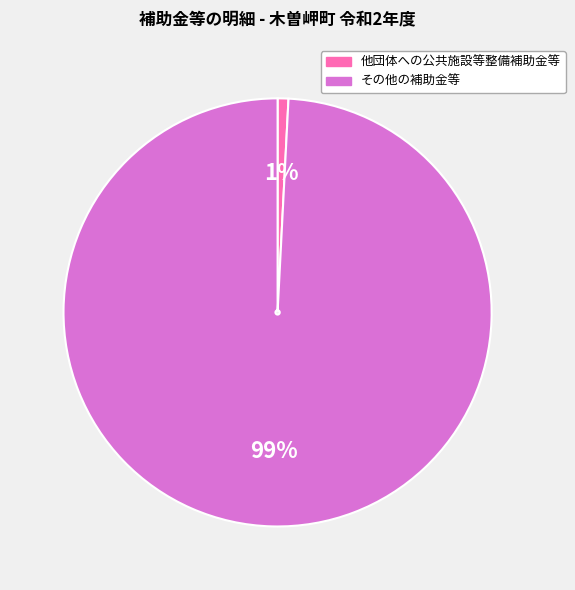

How many slices are in this pie chart?

2